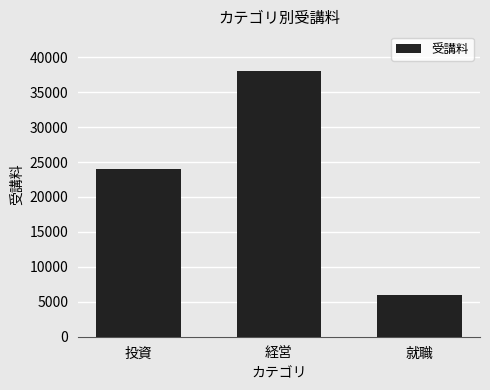

What is the difference between the values at 投資 and 経営?

14000